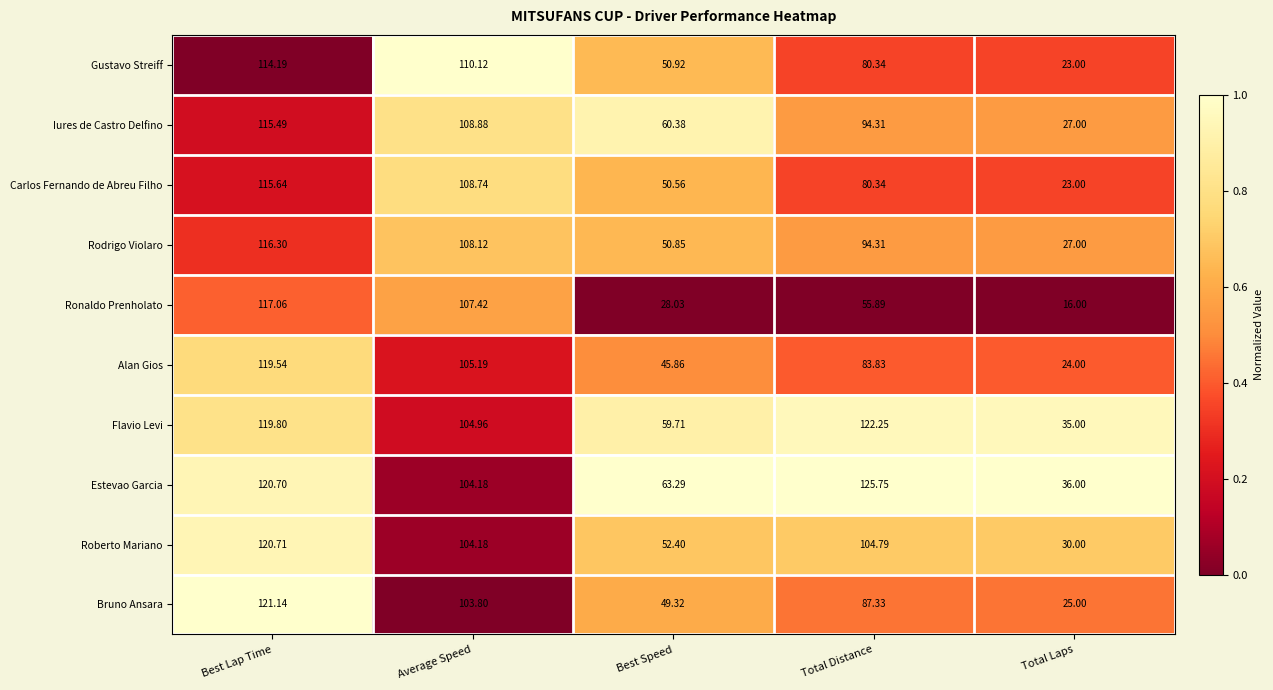

Which series has the widest spread of values?

Ronaldo Prenholato